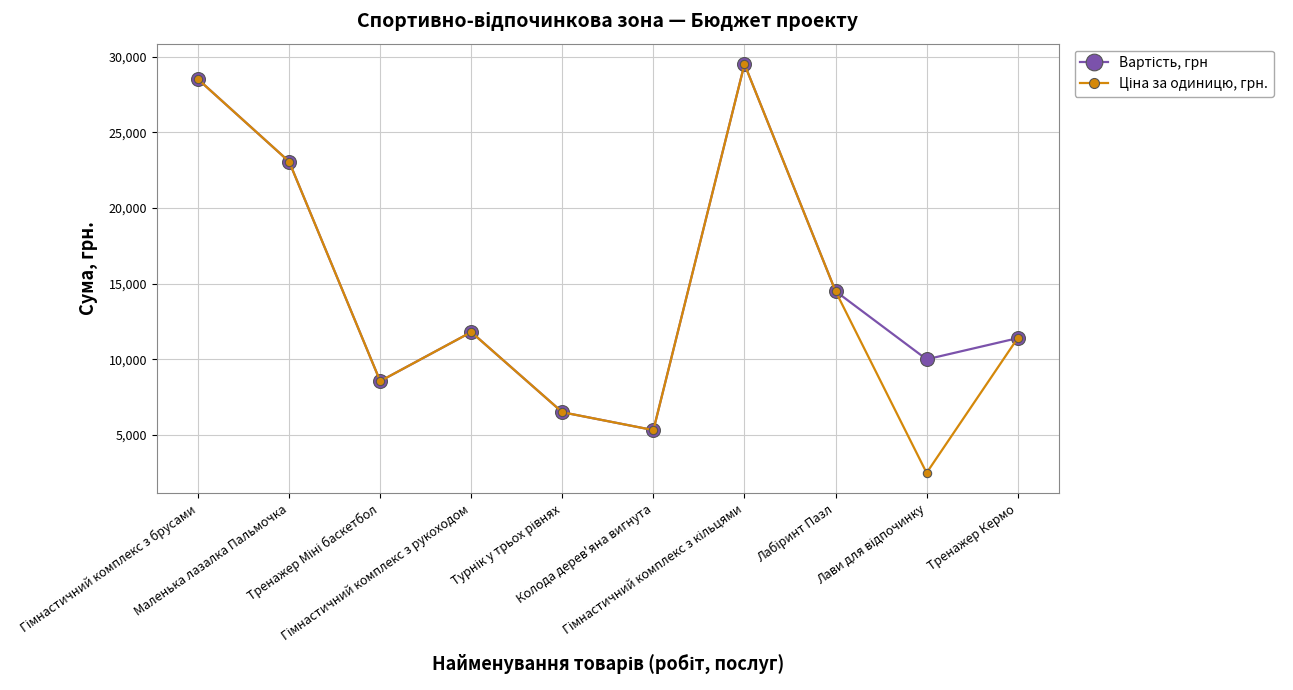

What is the minimum value shown in the chart?

2500